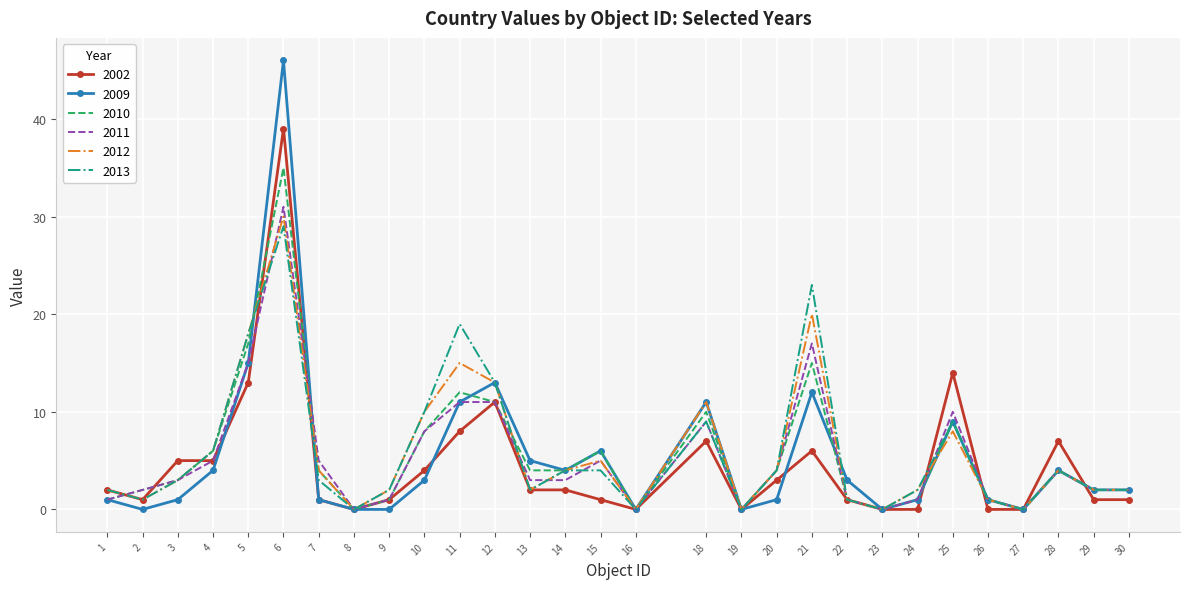

What is the difference between the second highest and minimum values in the 2012 series?

20